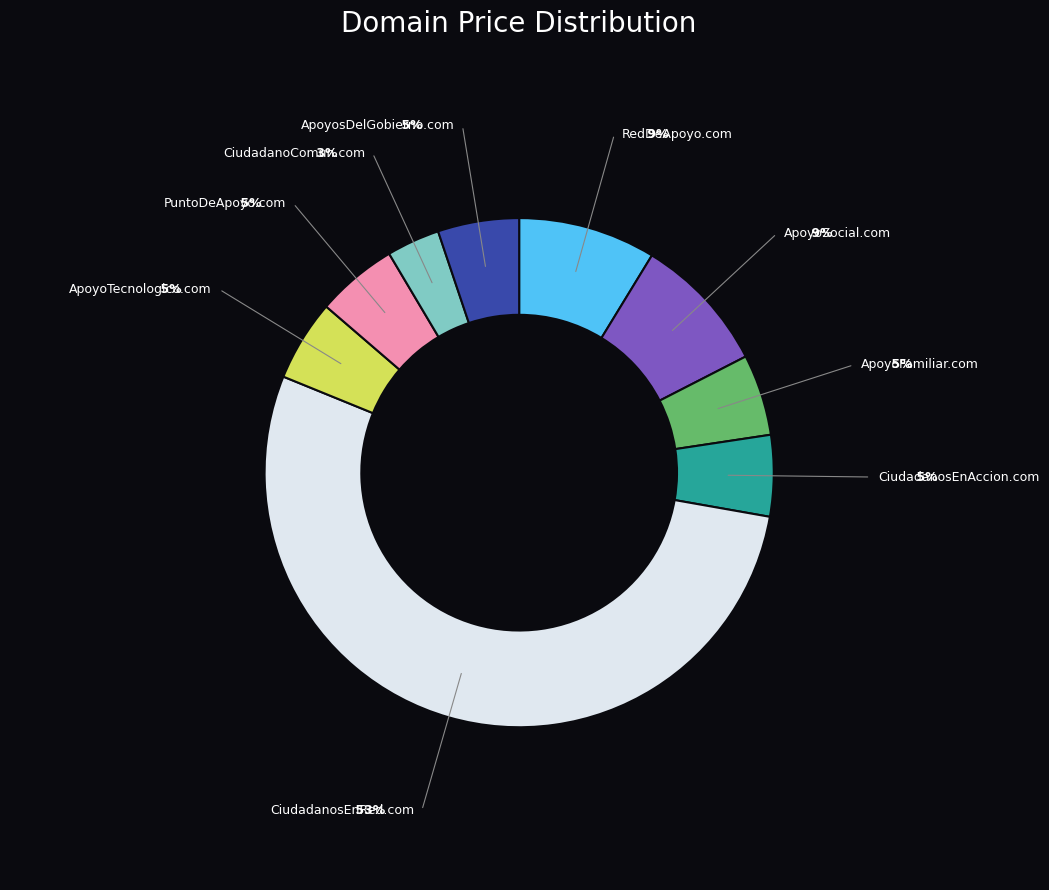

Does any single category account for the majority?

Yes